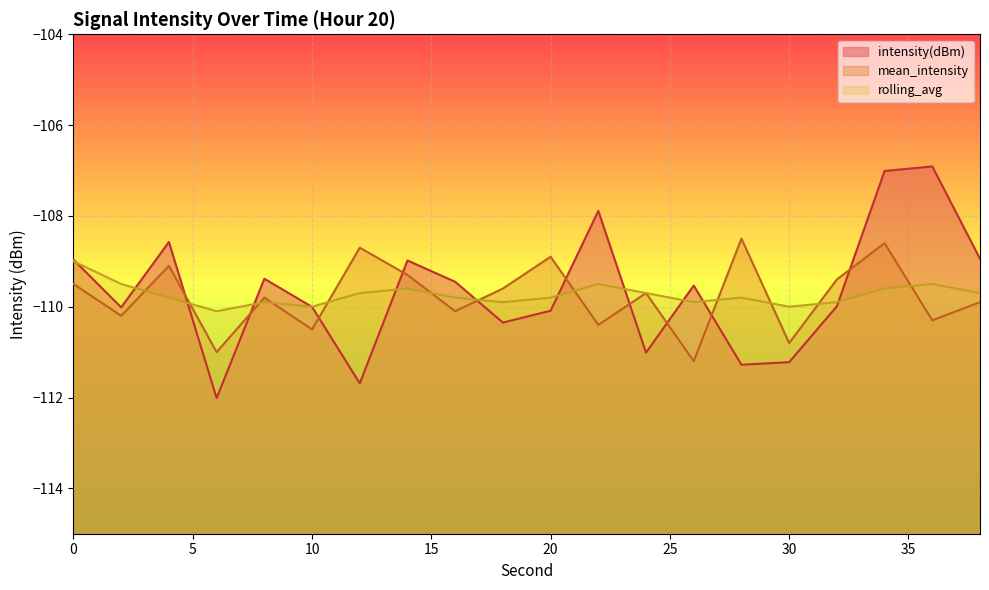

At which category is the sum across all series the highest?

34